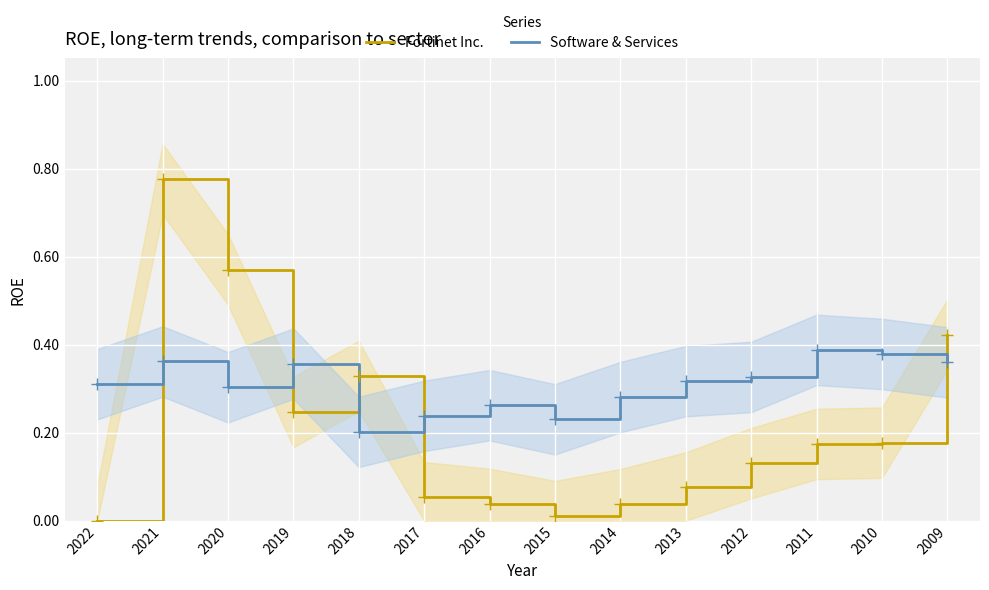

At how many categories does at least one series exceed 0?

14